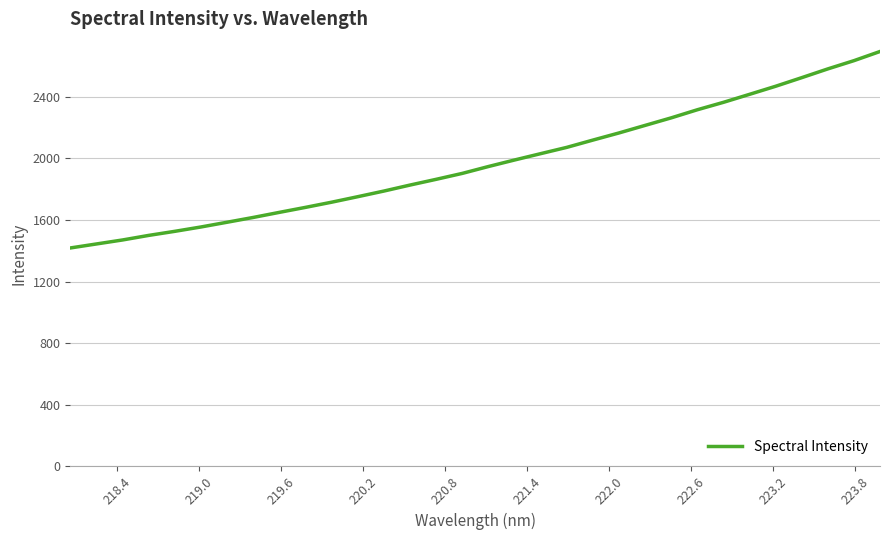

What is the difference between the maximum and minimum values?

1277.1